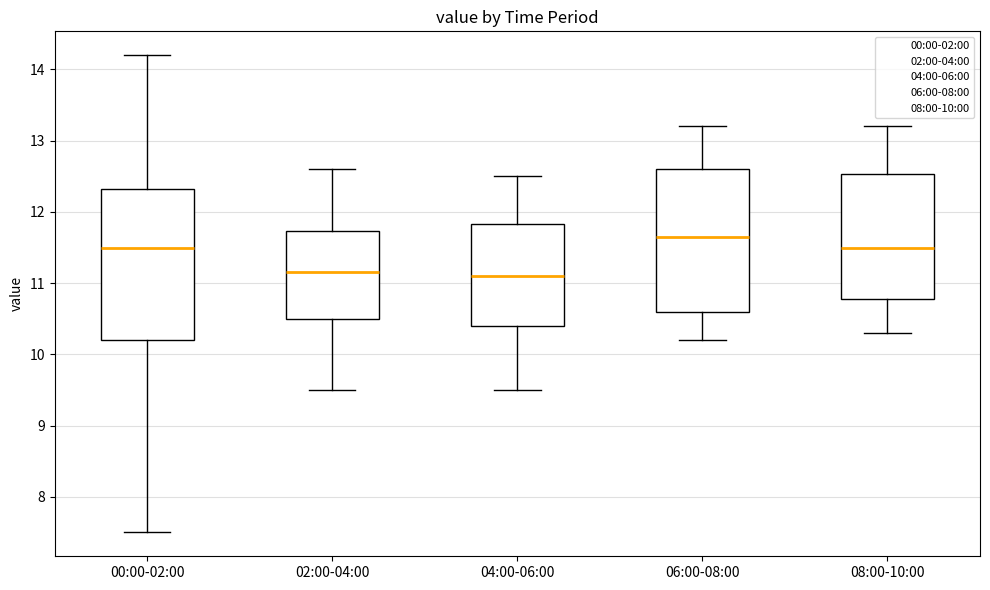

Reading left to right, read every box against the y-axis: the position of its median line, the range the box covers, and the ends of its whiskers. The values are not printed on the chart, so give them approximately, as read against the axis.

00:00-02:00: median 11.5, box 10.2 to 12.3, whiskers 7.5 to 14.2
02:00-04:00: median 11.2, box 10.5 to 11.7, whiskers 9.5 to 12.6
04:00-06:00: median 11.1, box 10.4 to 11.8, whiskers 9.5 to 12.5
06:00-08:00: median 11.7, box 10.6 to 12.6, whiskers 10.2 to 13.2
08:00-10:00: median 11.5, box 10.8 to 12.5, whiskers 10.3 to 13.2